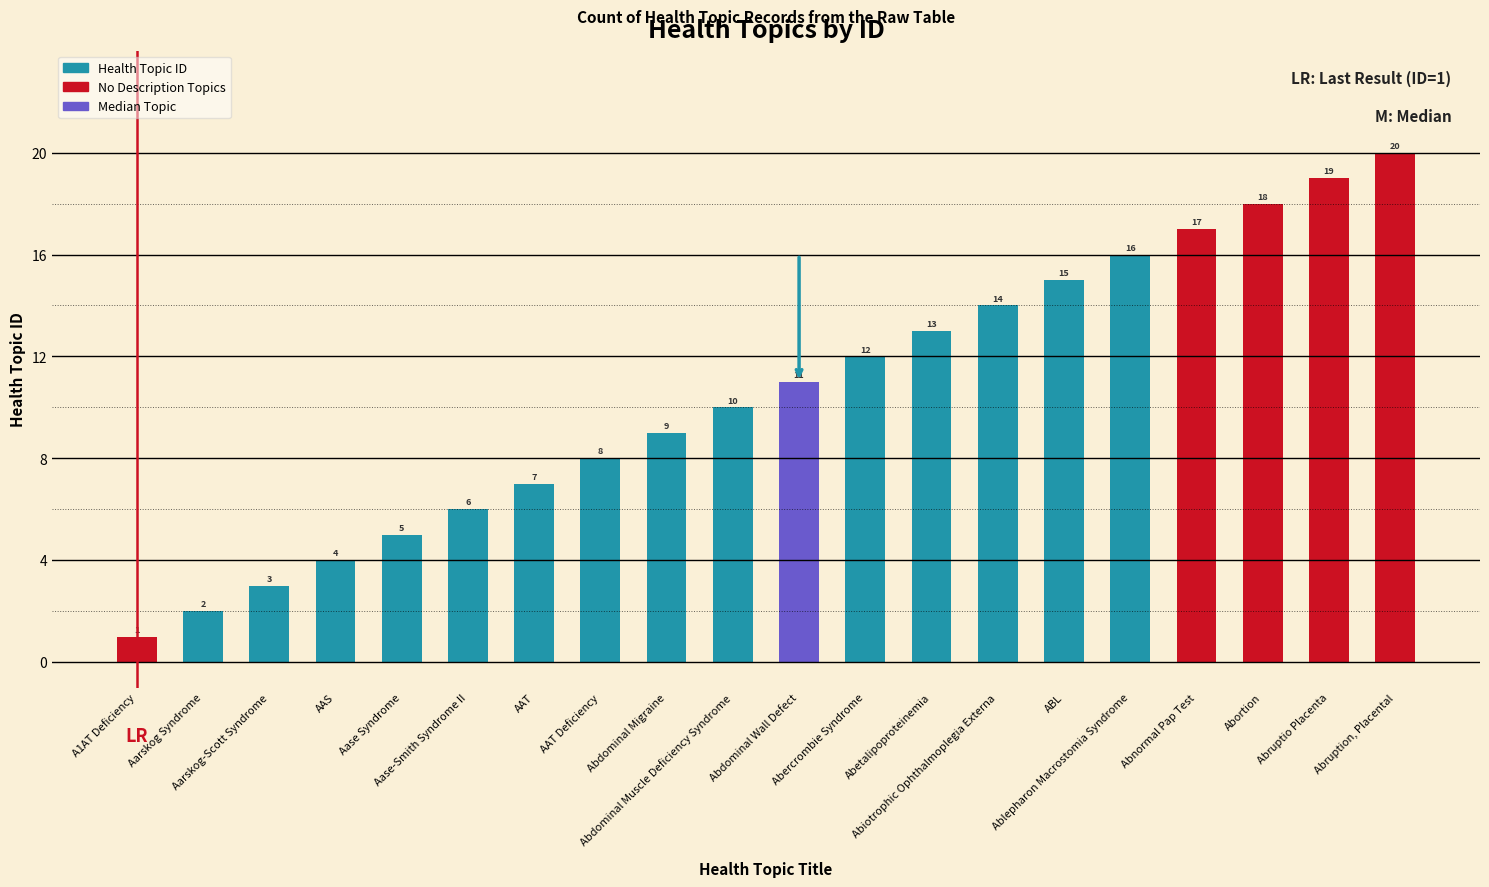

Rank the categories by value from lowest to highest.

A1AT Deficiency, Aarskog Syndrome, Aarskog-Scott Syndrome, AAS, Aase Syndrome, Aase-Smith Syndrome II, AAT, AAT Deficiency, Abdominal Migraine, Abdominal Muscle Deficiency Syndrome, Abdominal Wall Defect, Abercrombie Syndrome, Abetalipoproteinemia, Abiotrophic Ophthalmoplegia Externa, ABL, Ablepharon Macrostomia Syndrome, Abnormal Pap Test, Abortion, Abruptio Placenta, Abruption, Placental